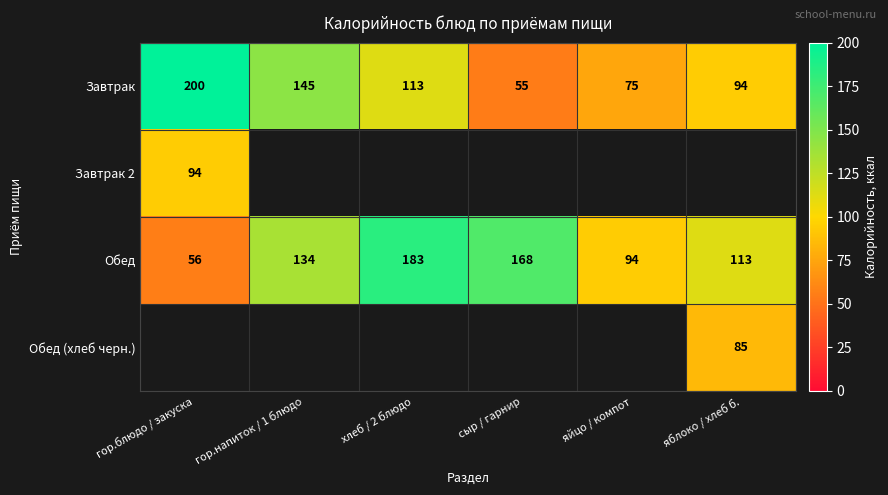

What is the difference between the maximum and minimum values in the Завтрак series?

145